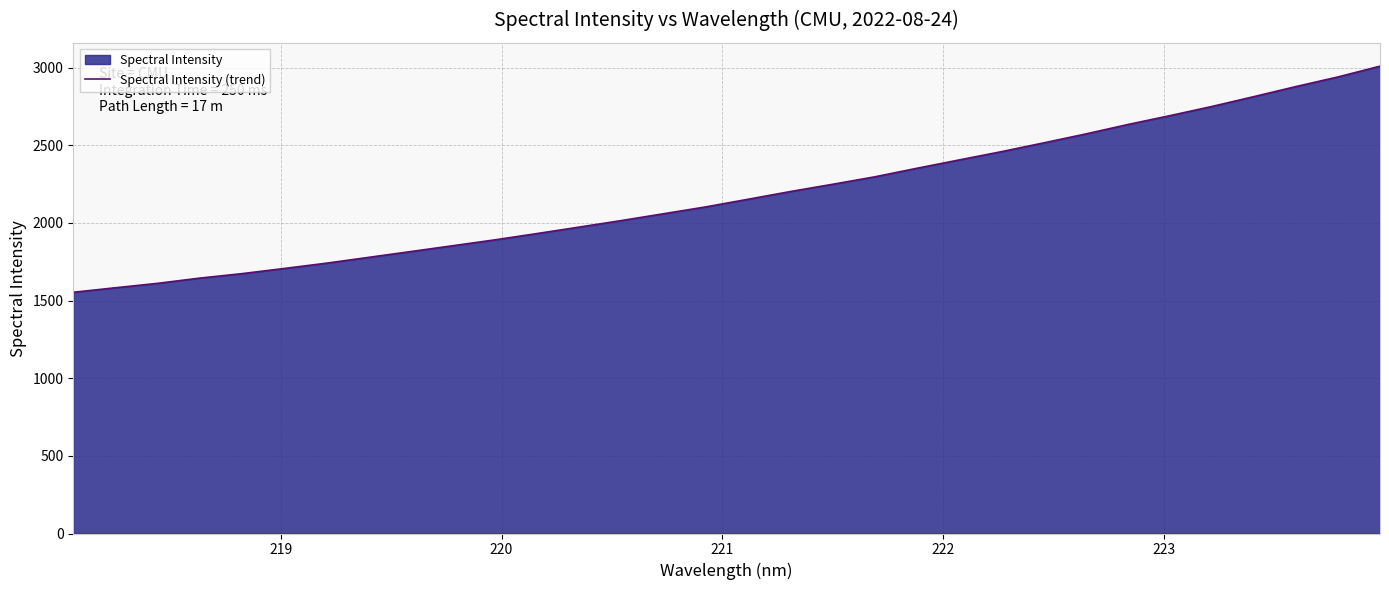

What is the minimum value shown in the chart?

1553.5